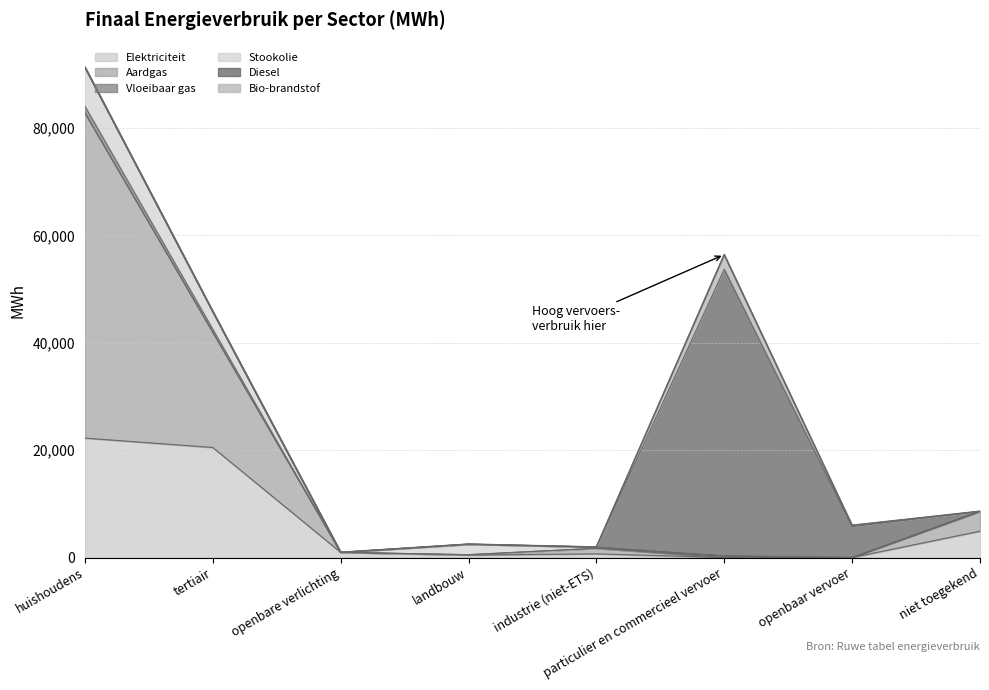

List the series in order of their peak value, lowest first.

Vloeibaar gas, Bio-brandstof, Stookolie, Elektriciteit, Diesel, Aardgas